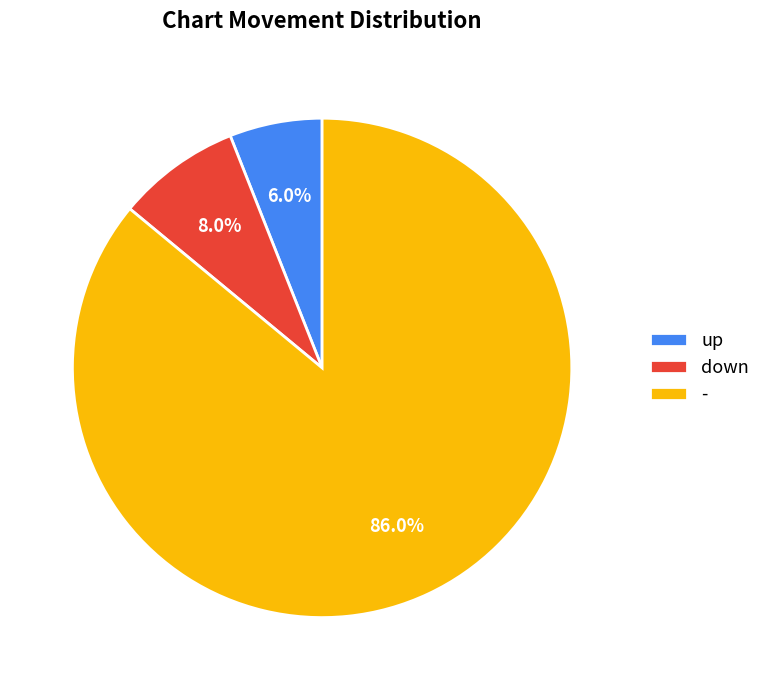

How many slices are in this pie chart?

3